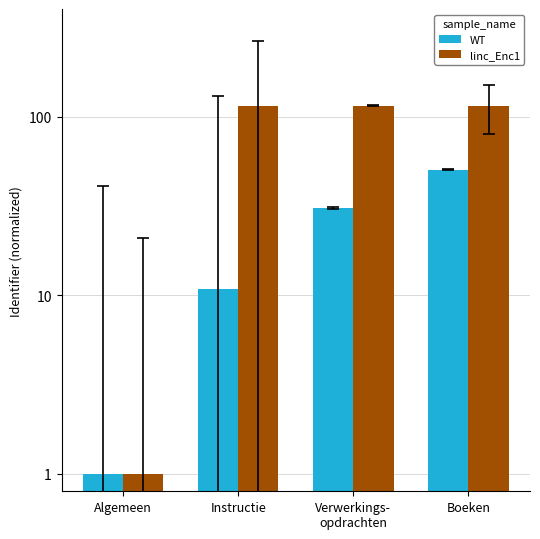

List the series in order of their peak value, lowest first.

WT, linc_Enc1